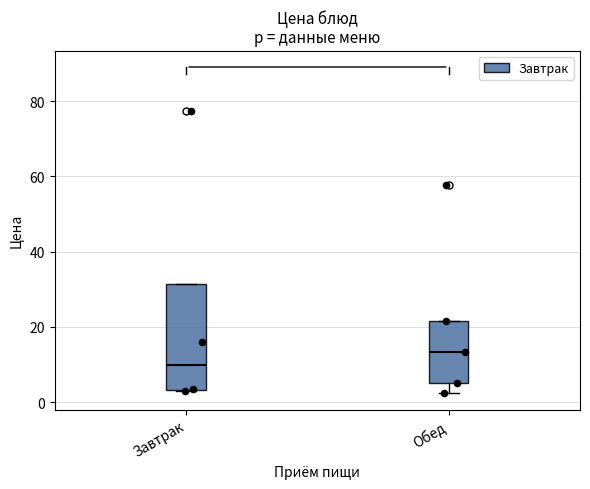

Reading left to right, transcribe this box plot: for each box, give where its median line is, the range the box spans, and where its two whiskers end, as read against the y-axis. The values are not printed on the chart, so give them approximately, as read against the axis.

Завтрак: median 10, box 4 to 32, whiskers 4 to 32
Обед: median 14, box 6 to 22, whiskers 2 to 22